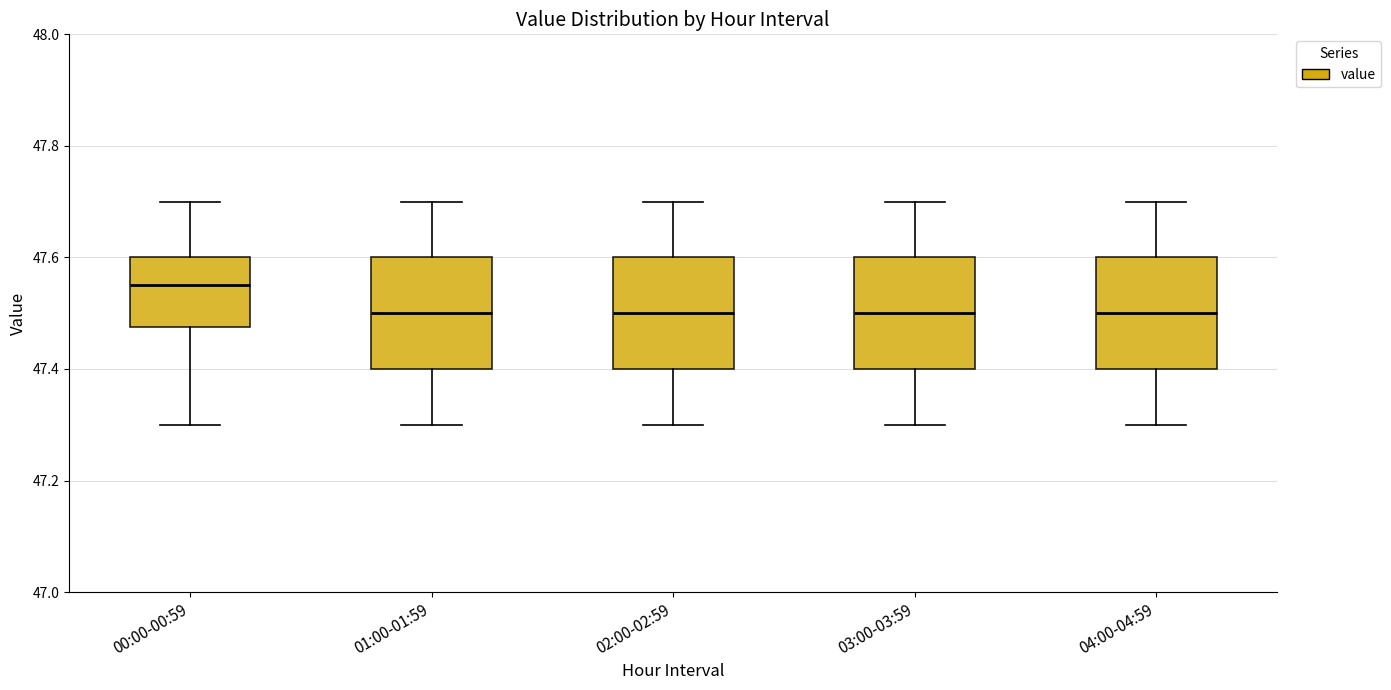

Where does the upper whisker of the box for 03:00-03:59 end on the y-axis? The values are not printed on the chart, so give them approximately, as read against the axis.

47.70